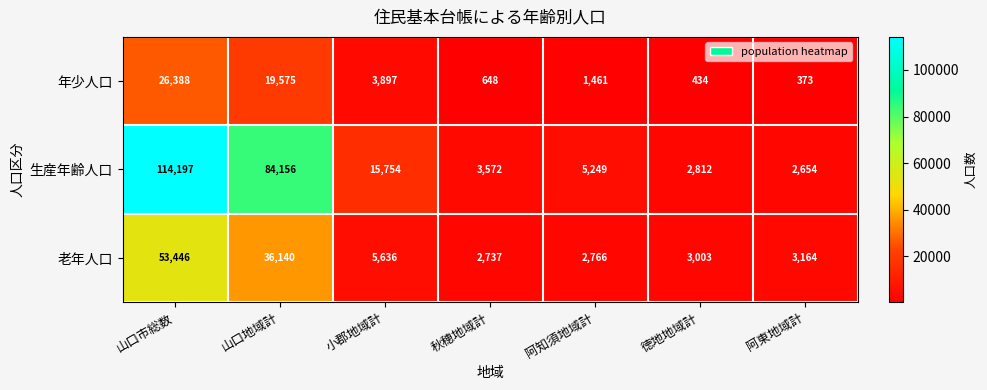

Is it true that 年少人口 equals 26388 at 山口市総数?

True